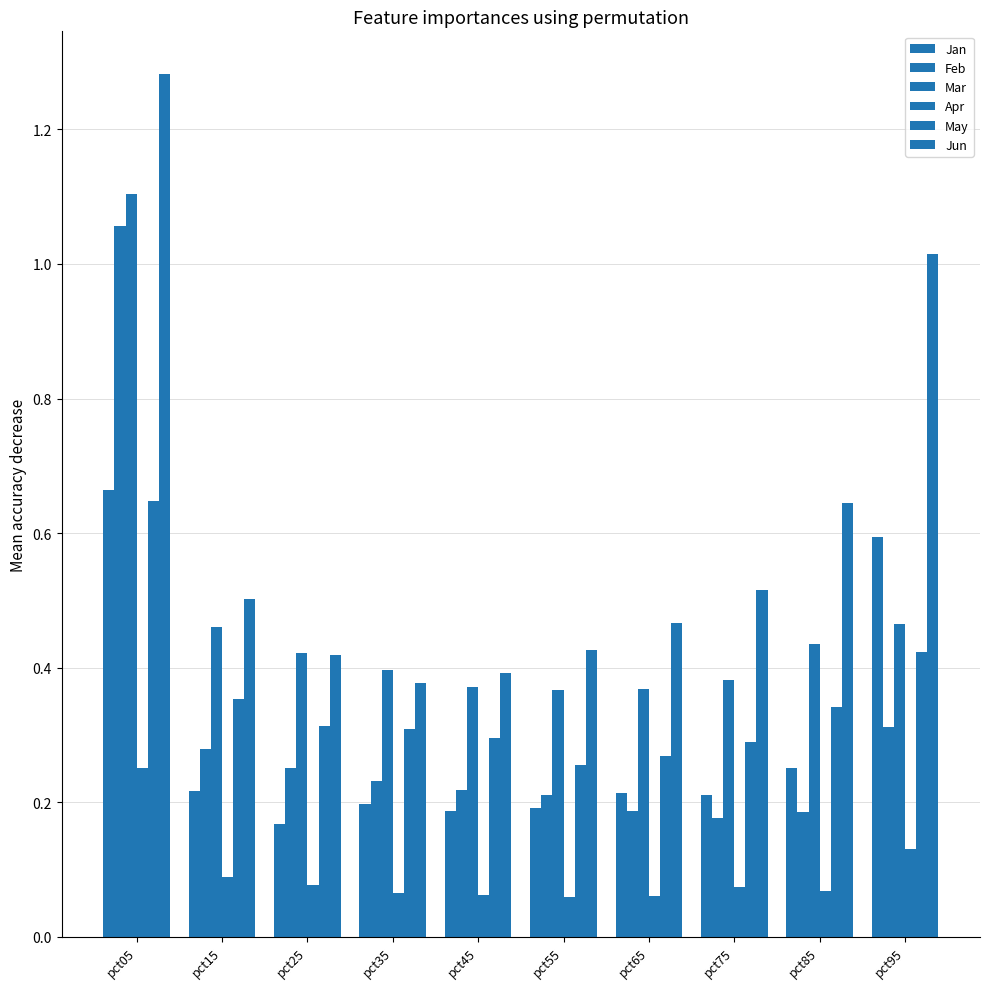

Count the Jan values in the range 0 to 1.

10